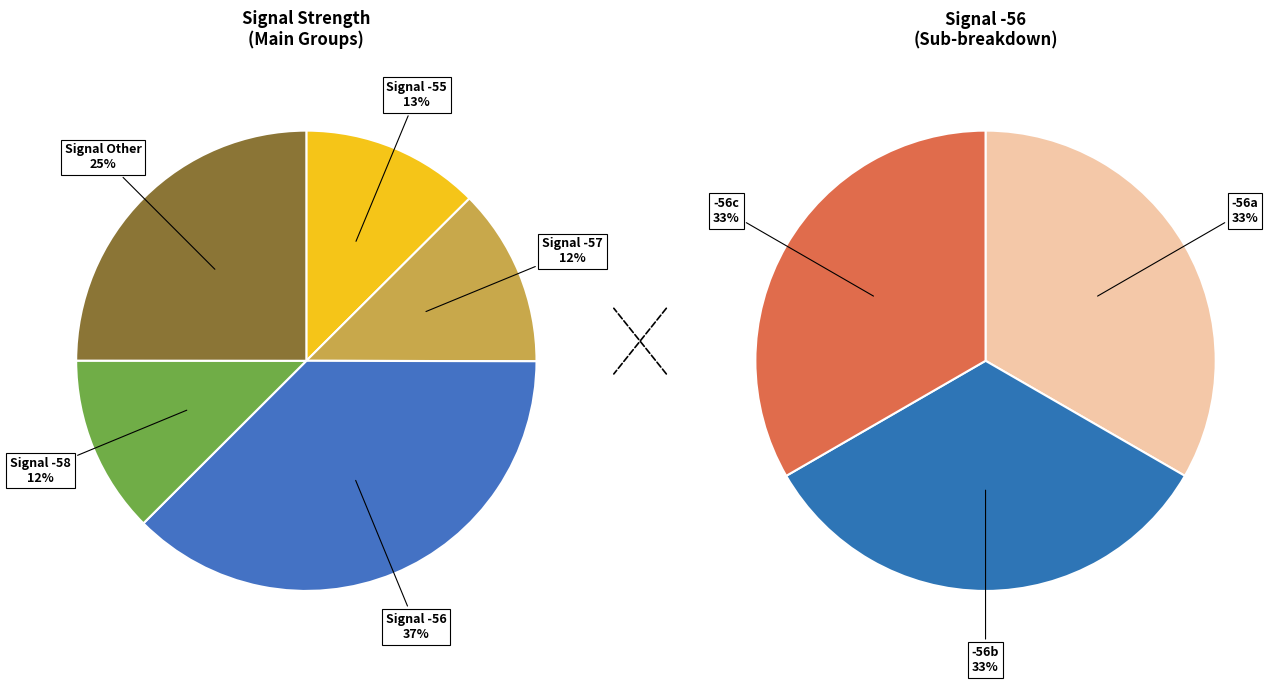

Is -56 the majority of the pie?

No